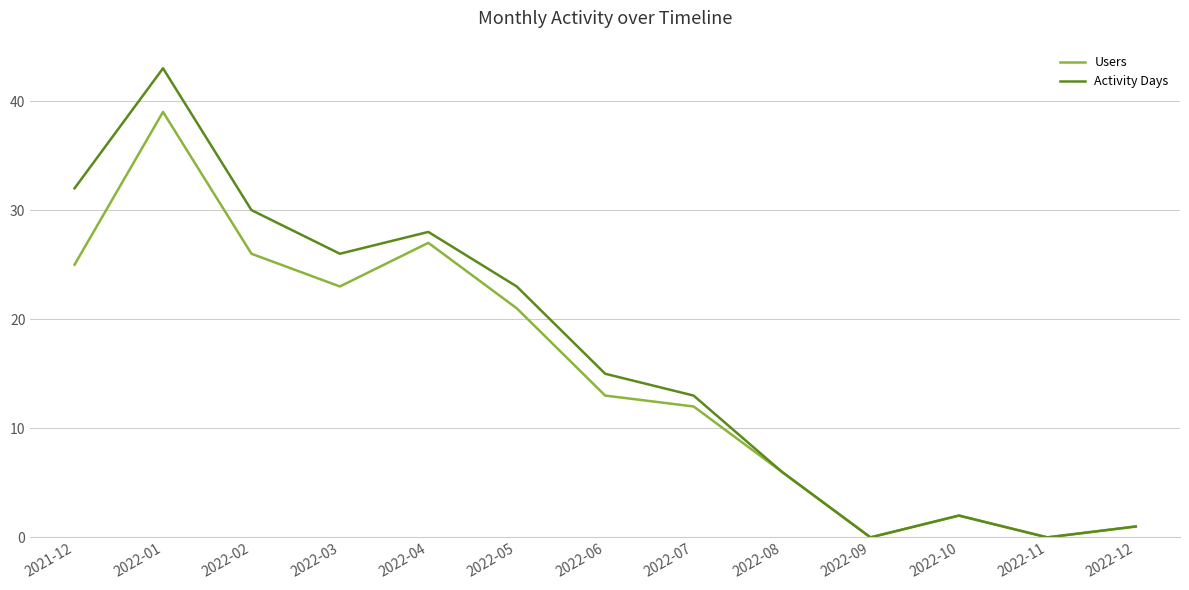

Which series has the largest range (max minus min)?

Activity Days